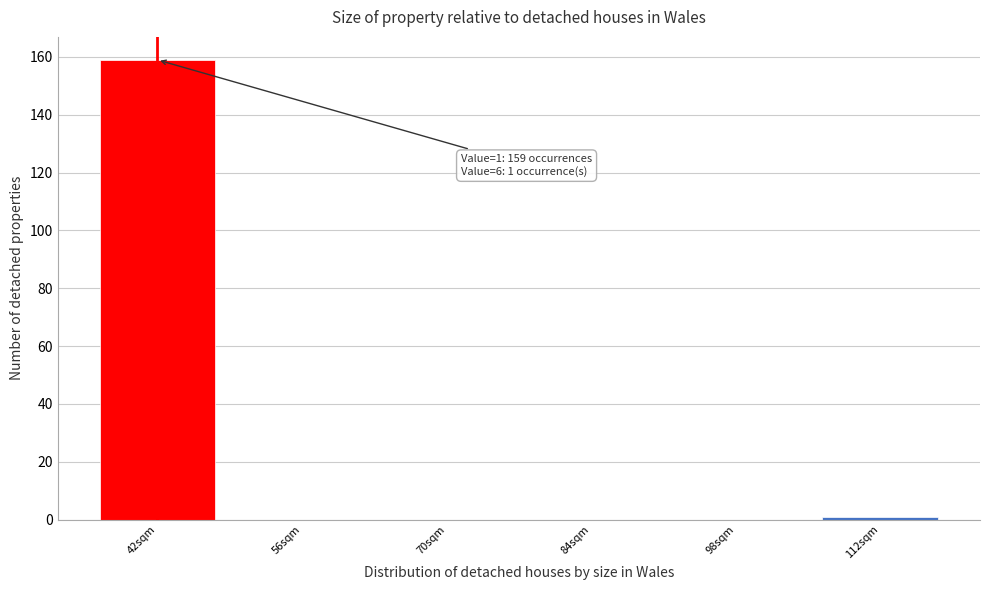

Reading right to left, what are all the values shown in this chart?

112sqm=1	98sqm=0	84sqm=0	70sqm=0	56sqm=0	42sqm=159